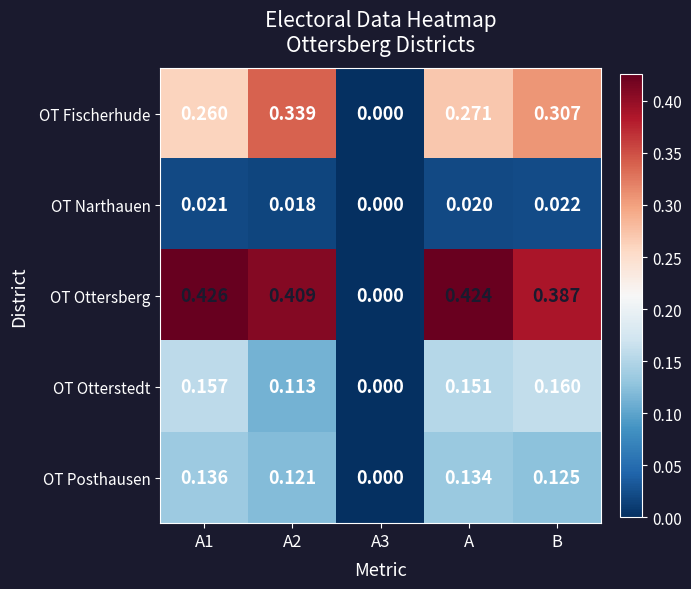

Rank the series at A1 from highest to lowest value.

OT Ottersberg, OT Fischerhude, OT Otterstedt, OT Posthausen, OT Narthauen